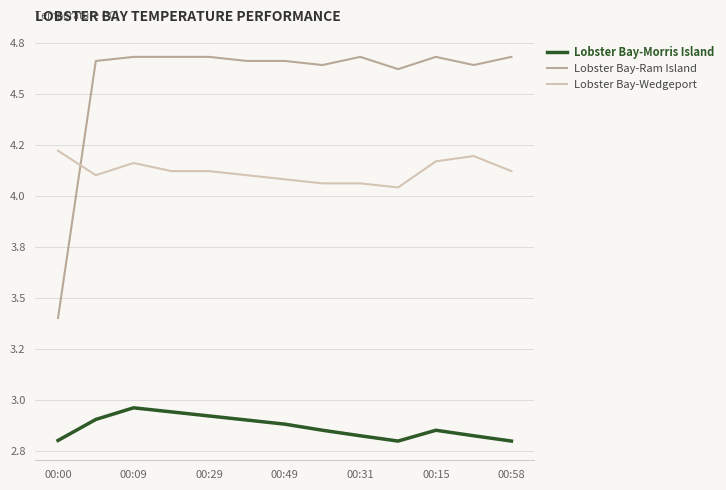

What are all the series names shown in the legend?

Lobster Bay-Morris Island, Lobster Bay-Ram Island, Lobster Bay-Wedgeport